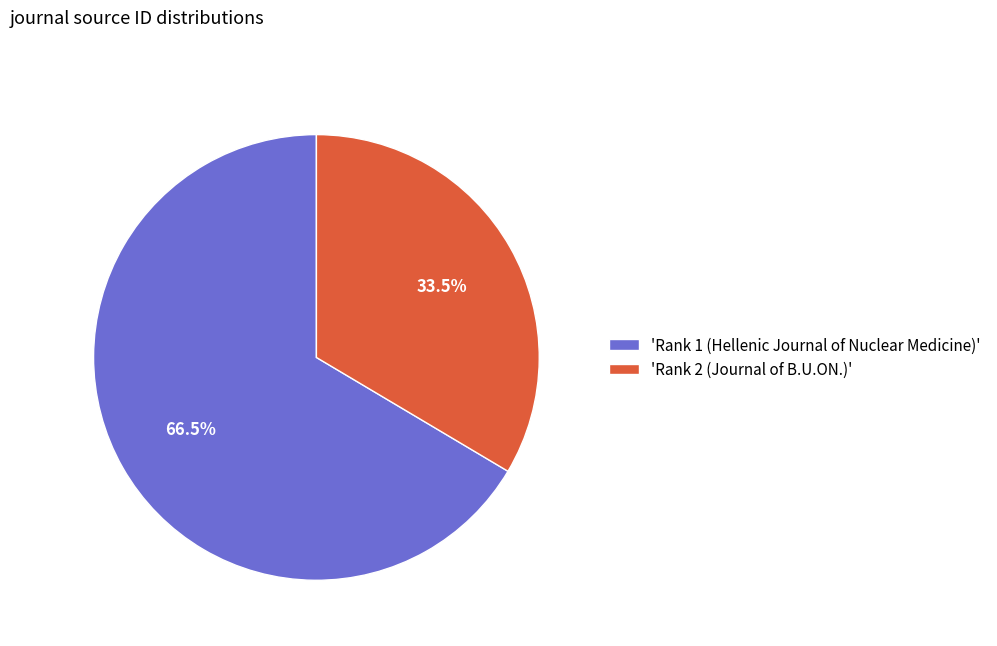

How much of the chart is everything except 'Rank 1 (Hellenic Journal of Nuclear Medicine)'?

33.5%